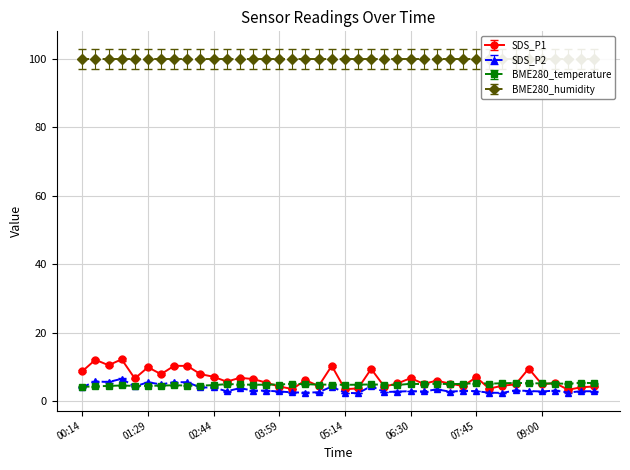

What position from the left is 02:44?

11